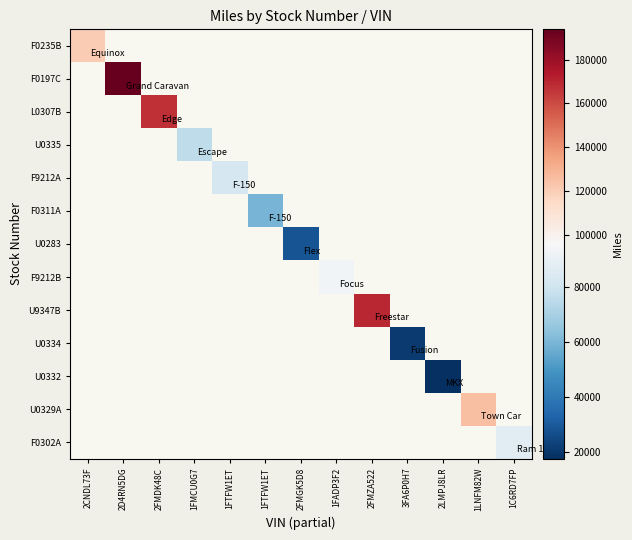

Which category has the lowest value across all series?

2LMPJ8LR